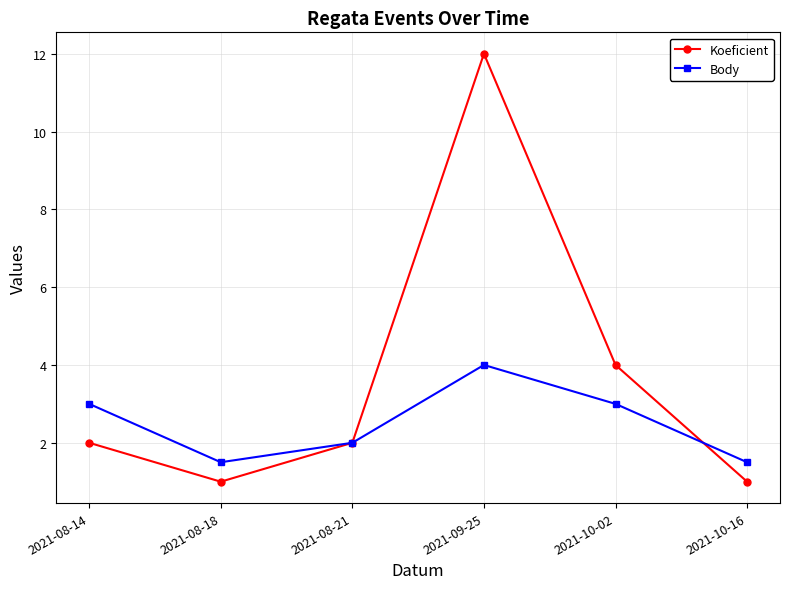

Reading left to right, extract all data points from this chart.

Koeficient: 2.0	1.0	2.0	12.0	4.0	1.0
Body: 3.0	1.5	2.0	4.0	3.0	1.5